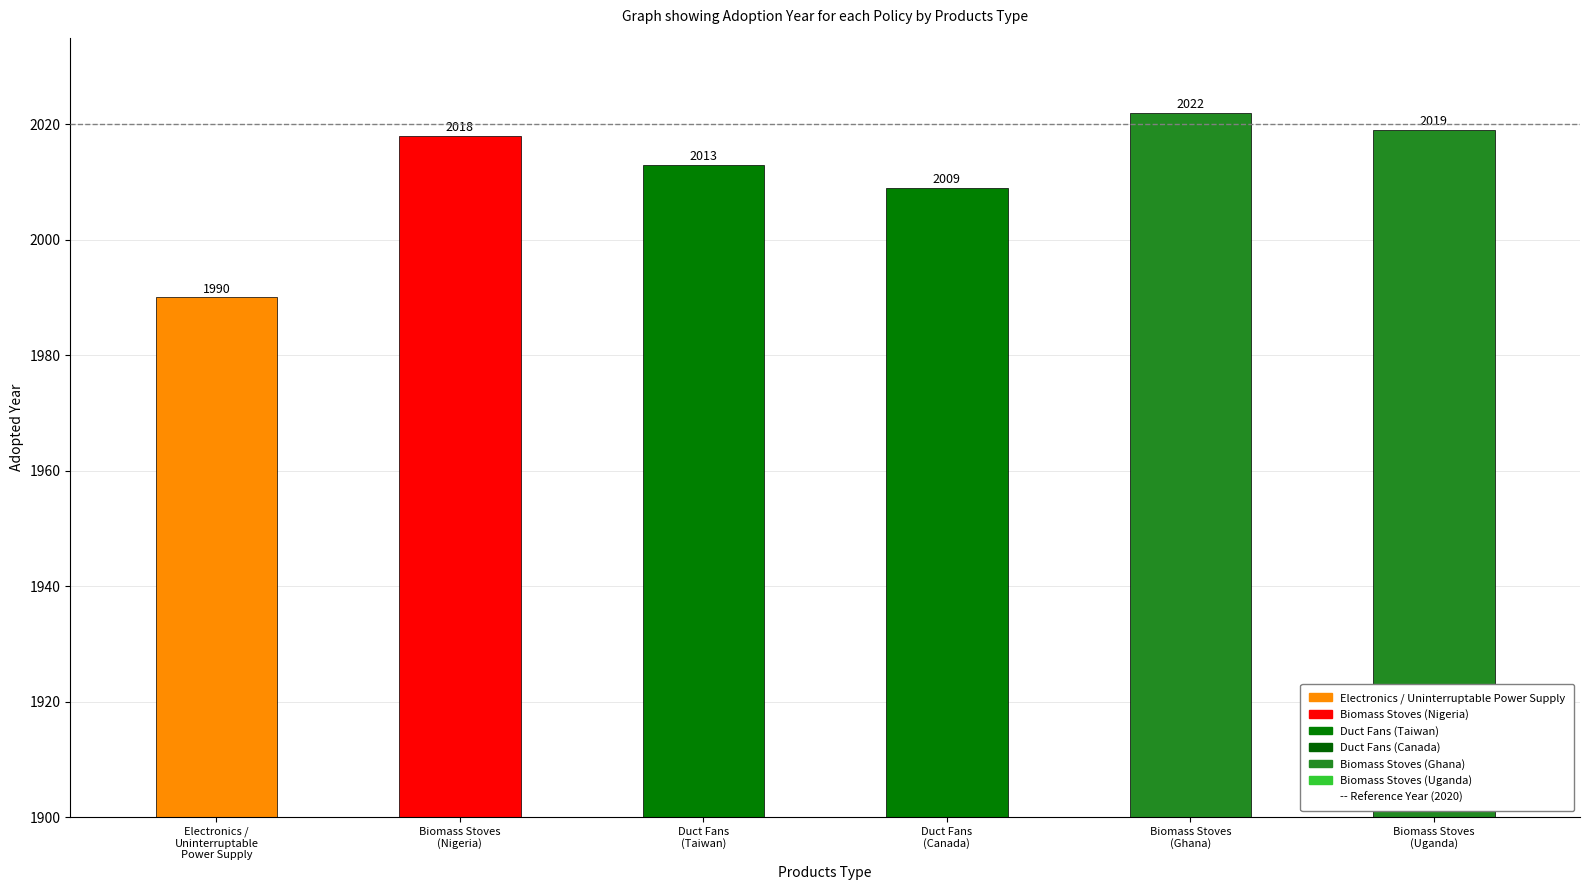

Where does the data first go above 2018?

Biomass Stoves
(Ghana)